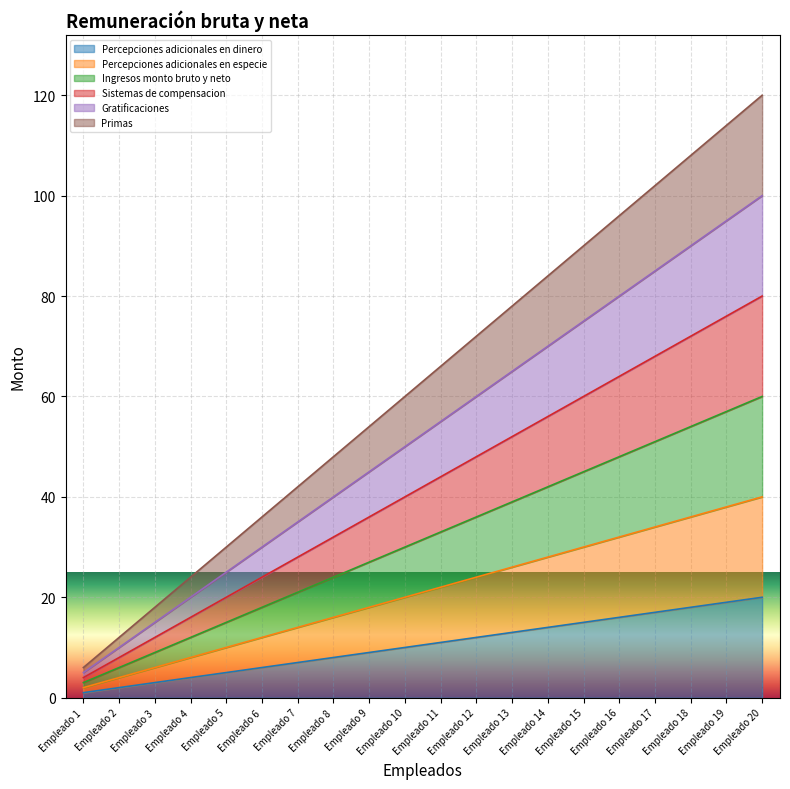

At which label does Percepciones adicionales en especie reach its minimum?

Empleado 1